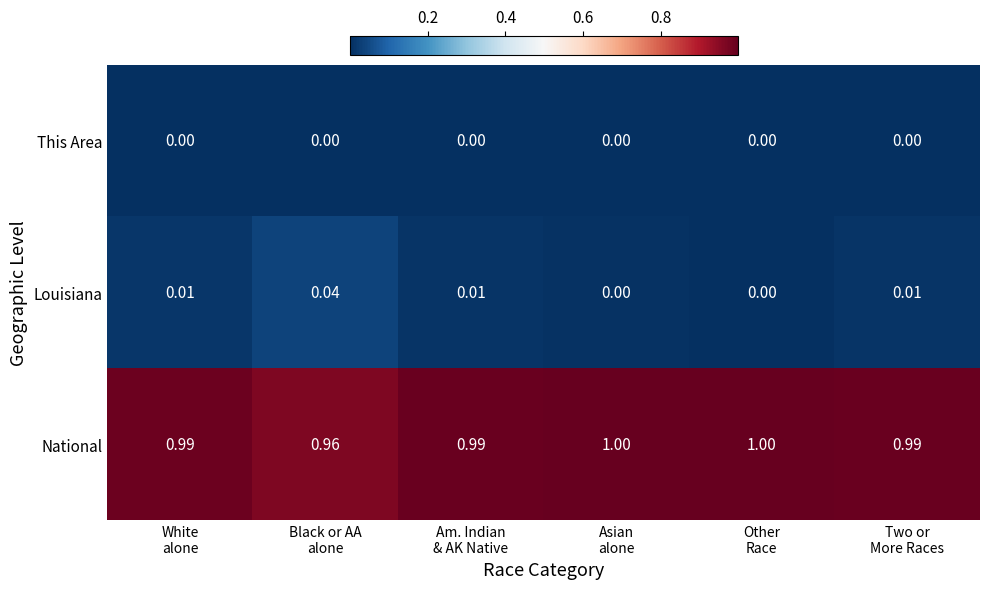

List the series in order of their peak value, highest first.

National, Louisiana, This Area